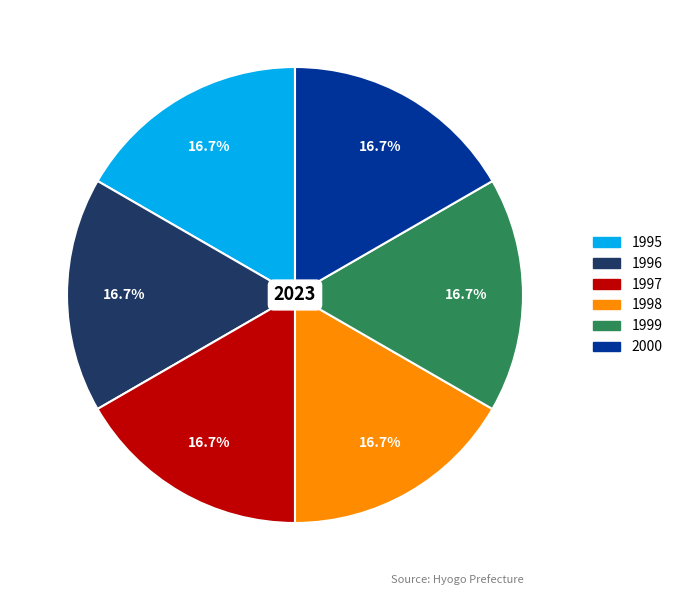

To the nearest percent, what portion does 2000 represent?

17%